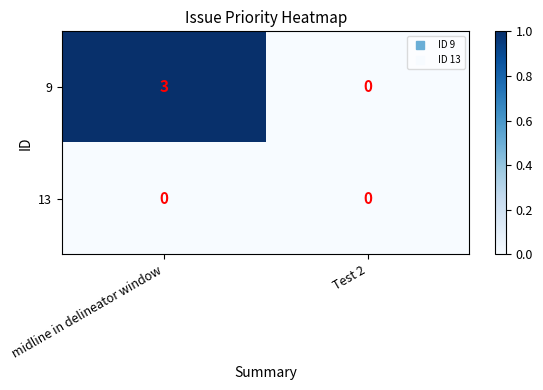

Is it true that 13 equals 0 at Test 2?

True